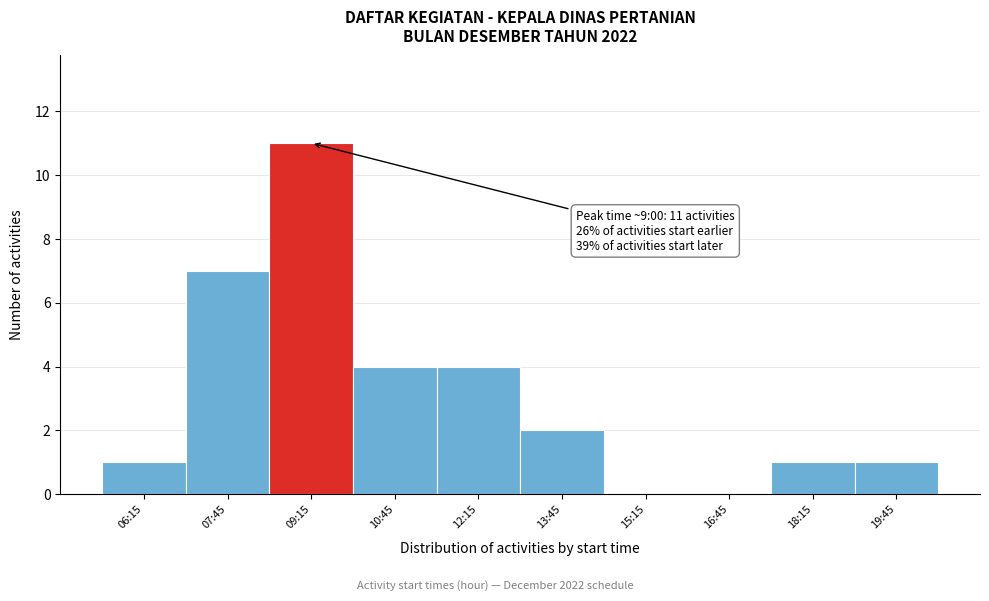

Reading right to left, what are all the values shown in this chart?

19:45=1	18:15=1	16:45=0	15:15=0	13:45=2	12:15=4	10:45=4	09:15=11	07:45=7	06:15=1